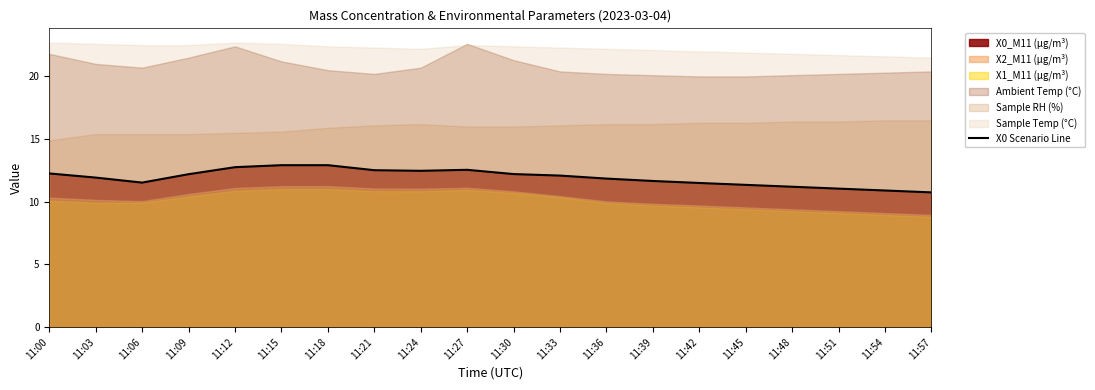

What is the greatest value displayed?

12.9